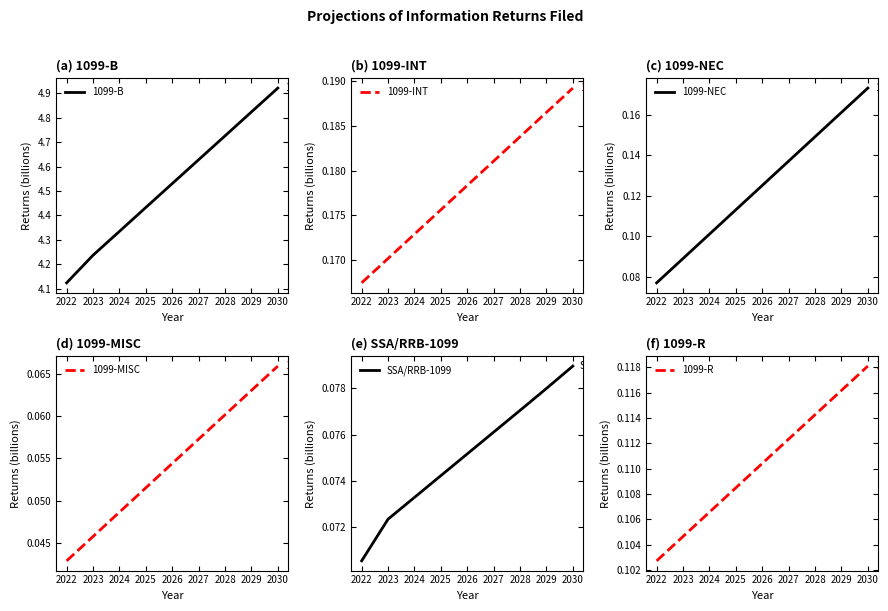

Which series has the widest spread of values?

1099-B